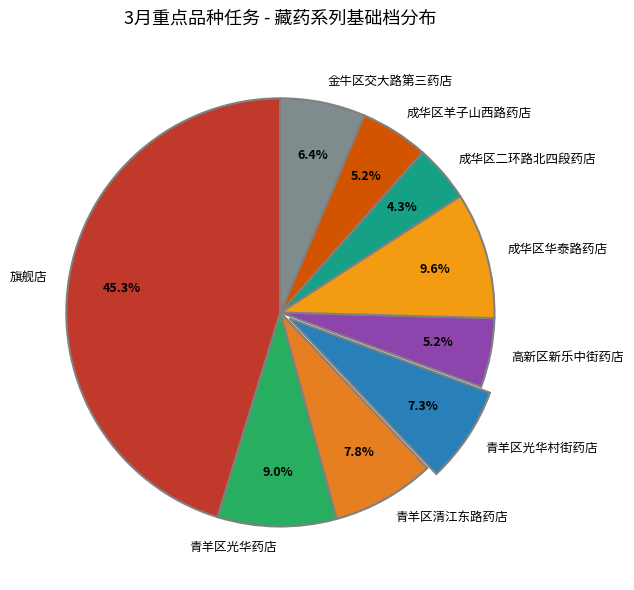

Is there any slice that represents more than half of the pie?

No